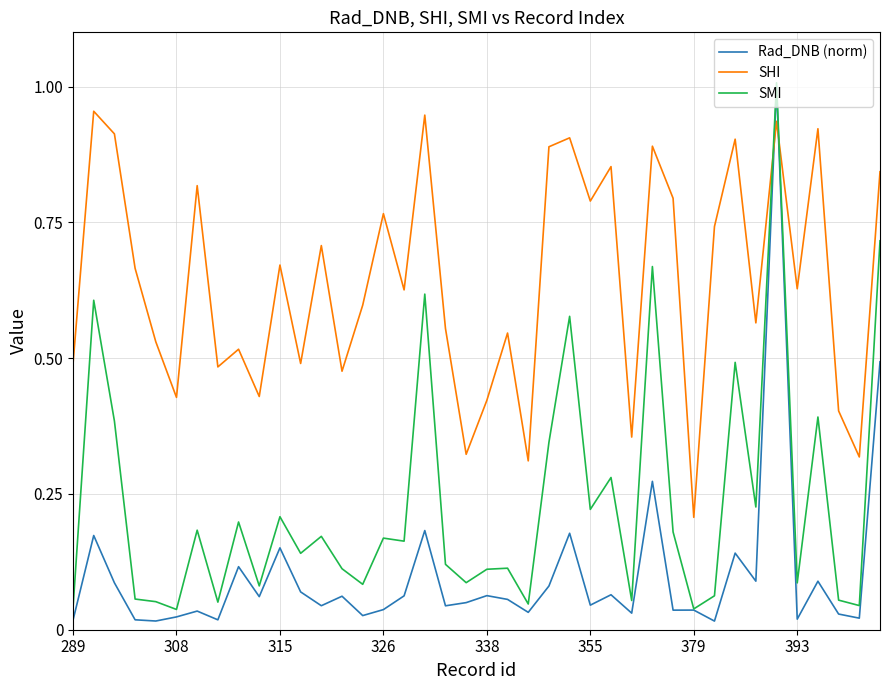

What are all the series names shown in the legend?

Rad_DNB (norm), SHI, SMI